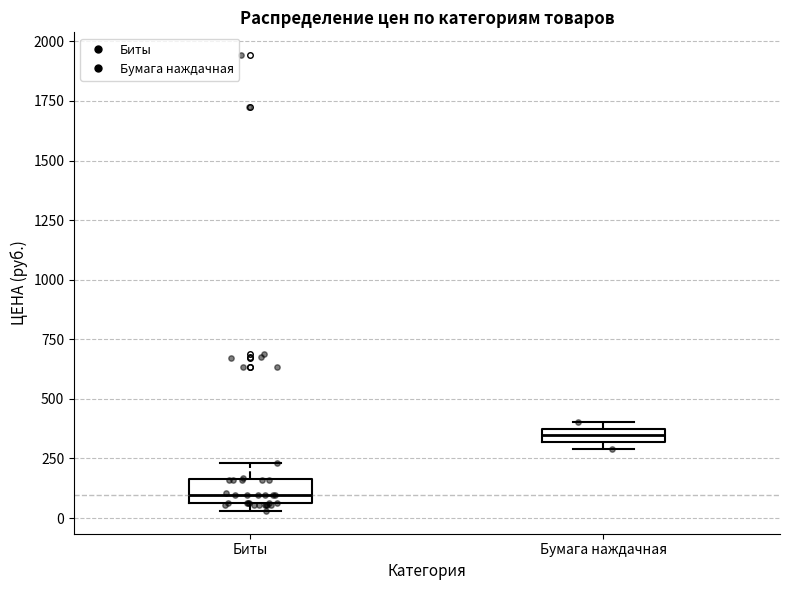

Which box's median line is the lowest?

Биты